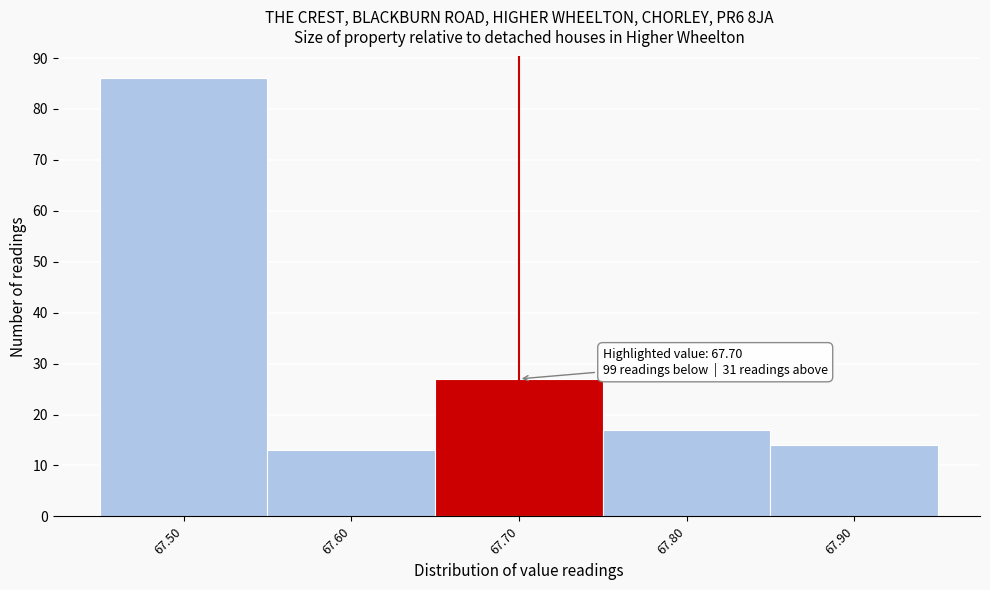

Which range on the x-axis has the tallest bar?

67.45 to 67.55